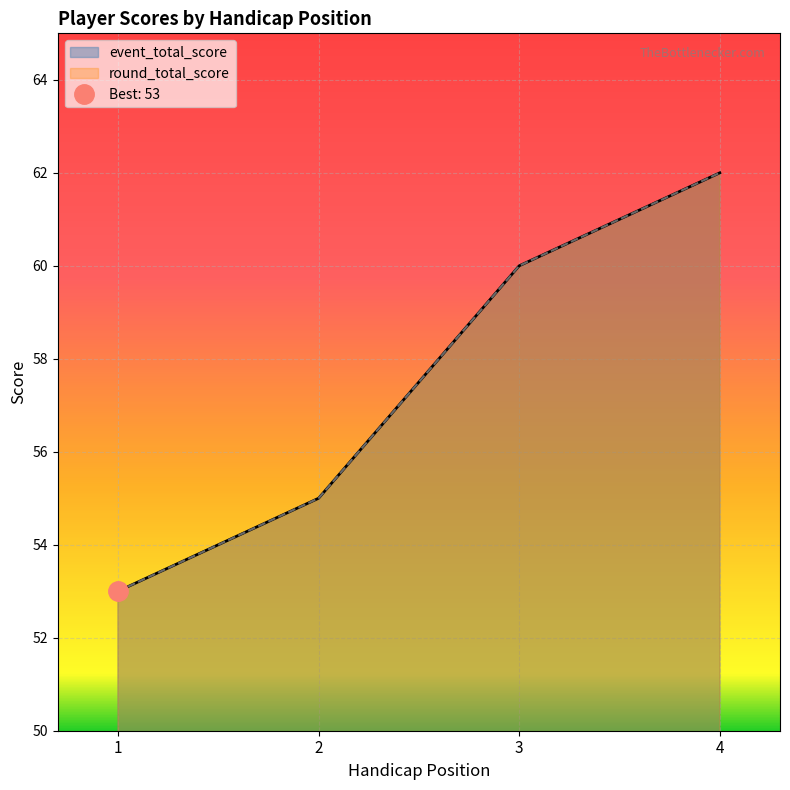

How many values in the event_total_score series are below 60?

2